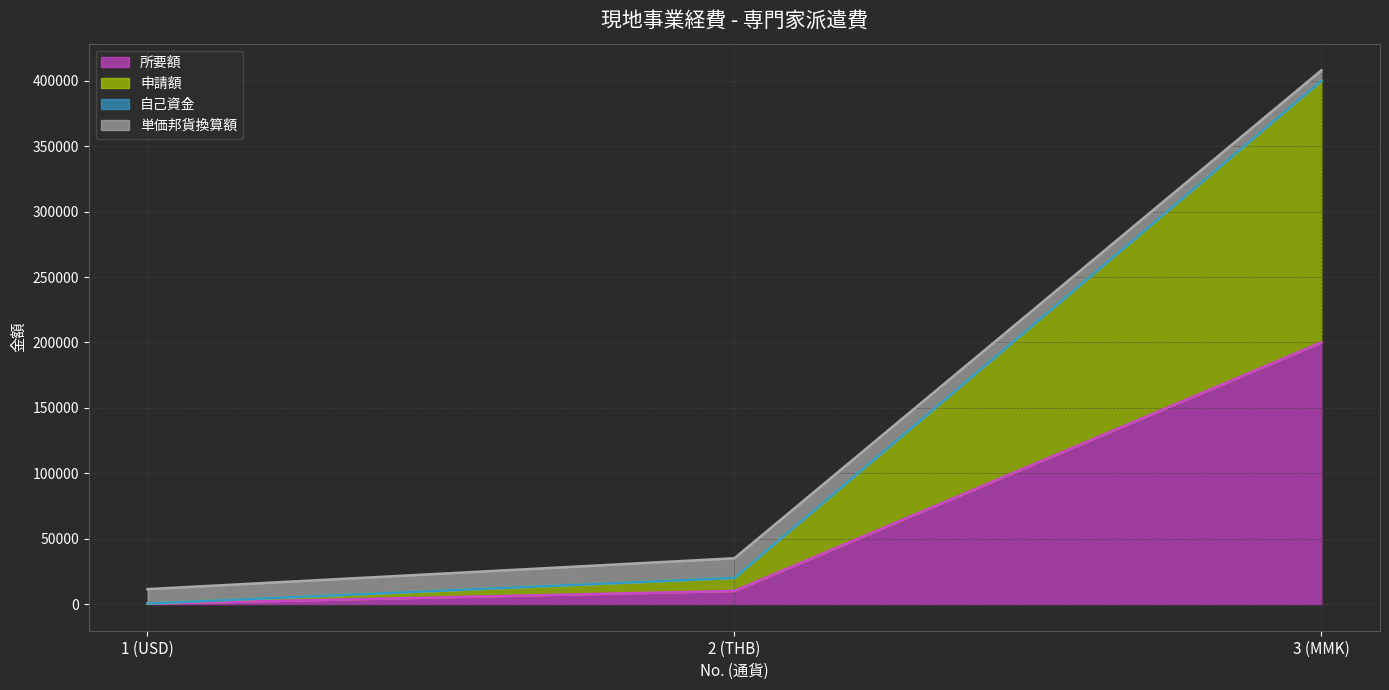

How many values in the 所要額 series are below 10000?

1